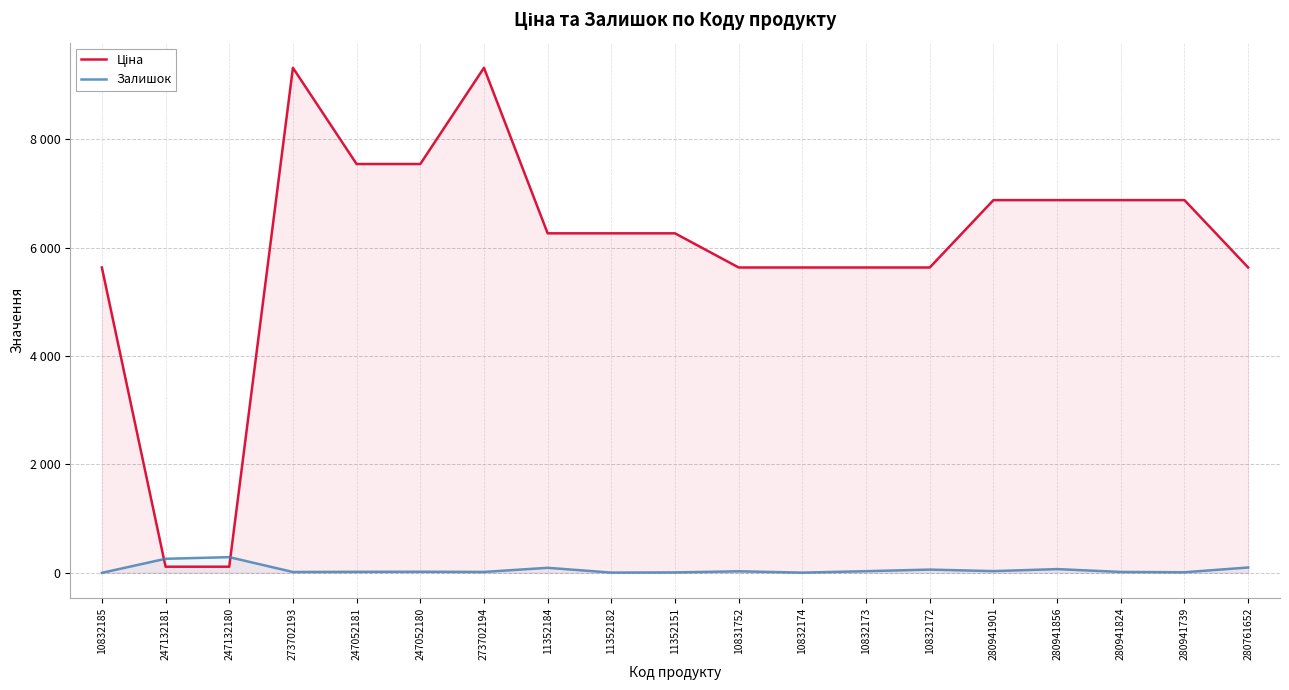

List the labels in order of Ціна value, smallest first.

247132181, 247132180, 10832185, 10831752, 10832174, 10832173, 10832172, 280761652, 11352184, 11352182, 11352151, 280941901, 280941856, 280941824, 280941739, 247052181, 247052180, 273702193, 273702194